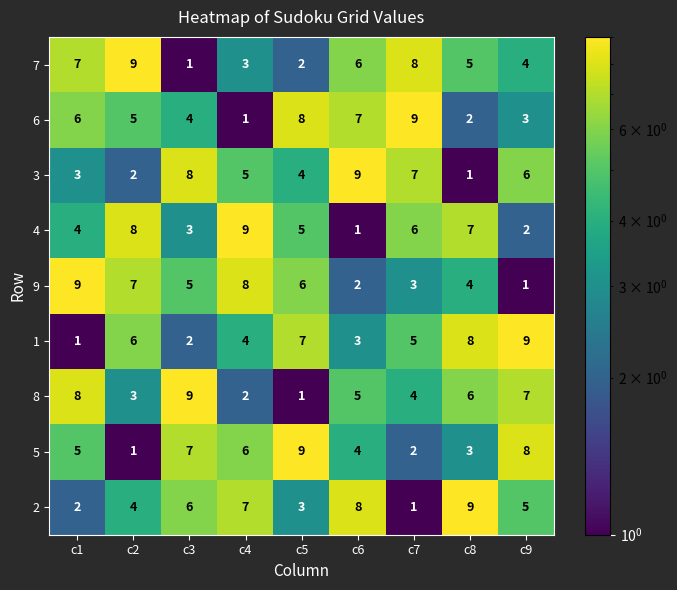

Count the 9 values in the range 3 to 7.

5